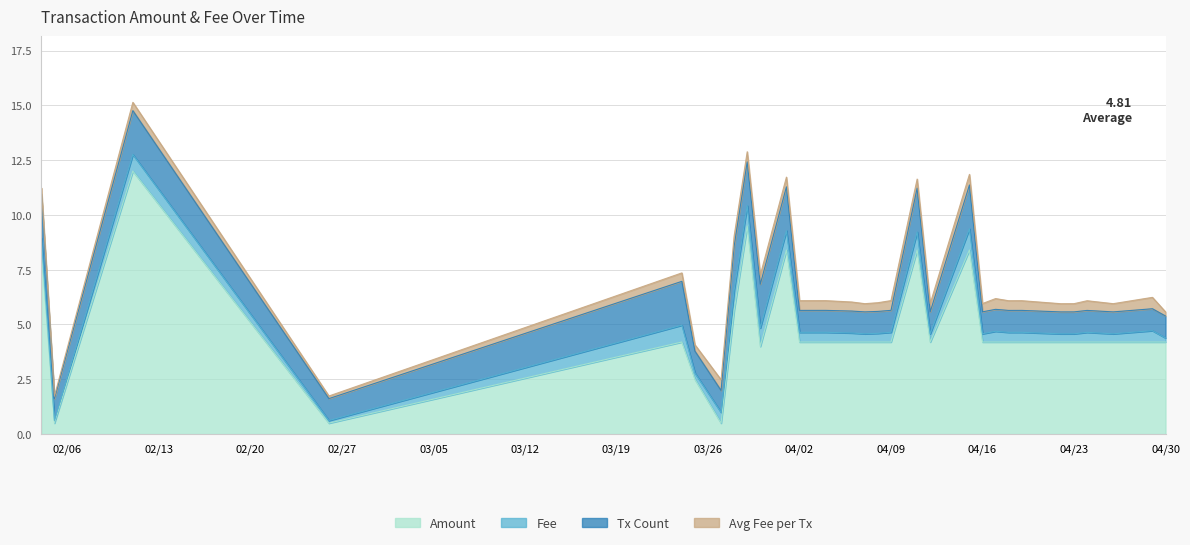

What is the label of the 25th point from the right?

2024-03-25